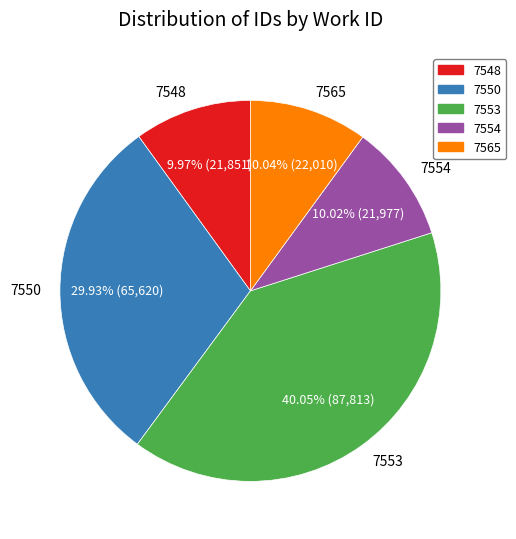

How many slices are in this pie chart?

5